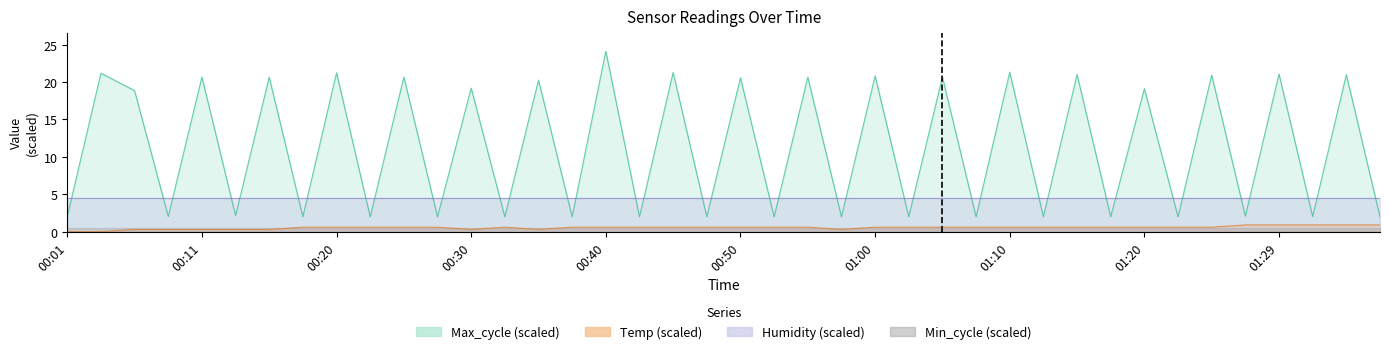

The Max_cycle series shows 32.7 at 01:15. True or false?

False